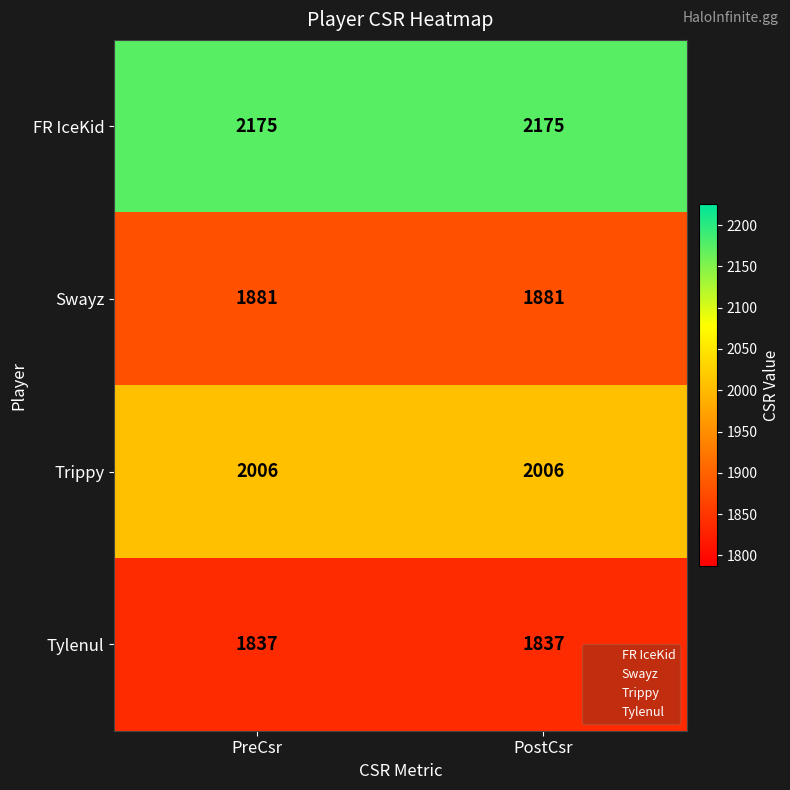

What value does the Tylenul series have at PreCsr?

1837